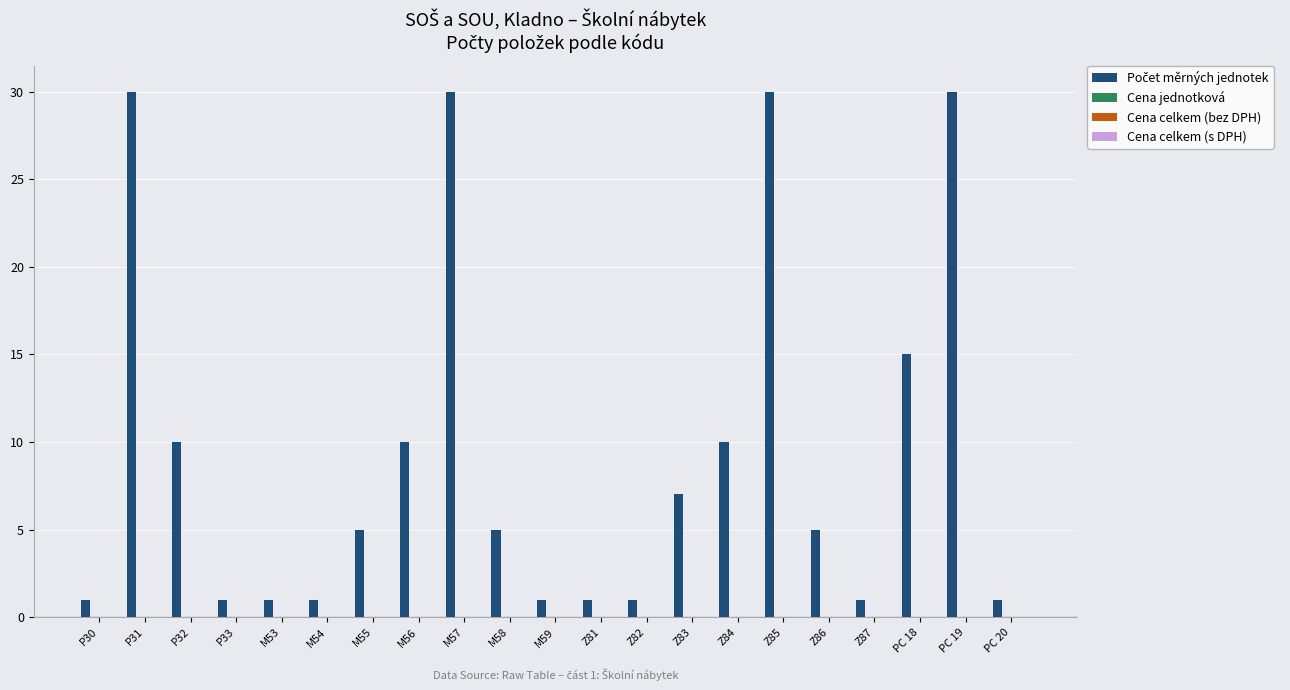

What is the value of the 17th bar from the left?

5